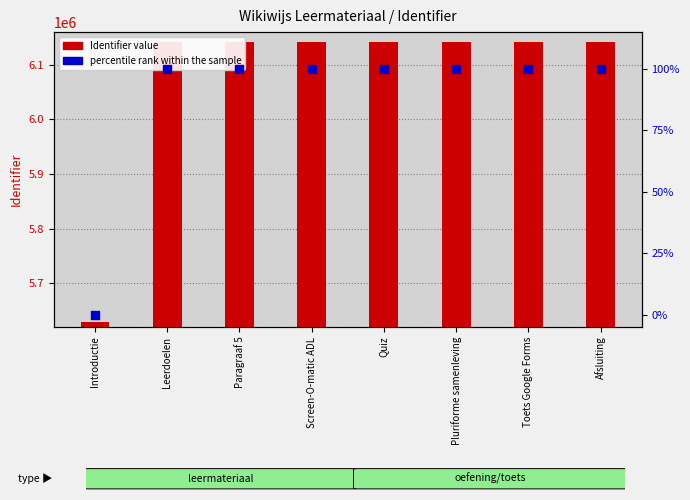

Which series reaches the maximum Y coordinate?

Identifier value